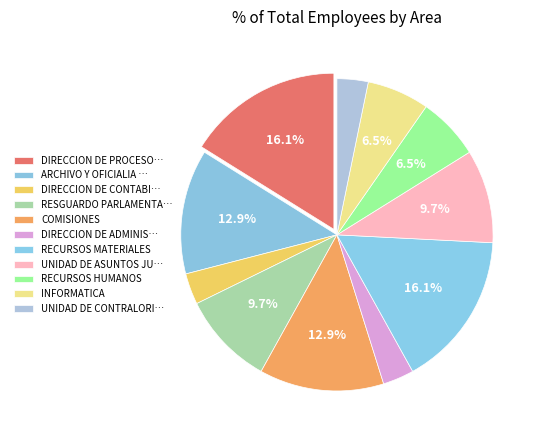

Count the number of slices in the pie.

11